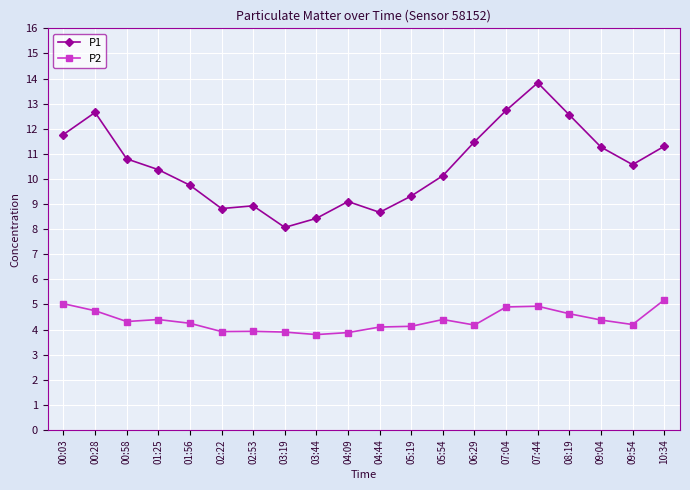

True or false: P2 and P1 intersect in this chart.

False